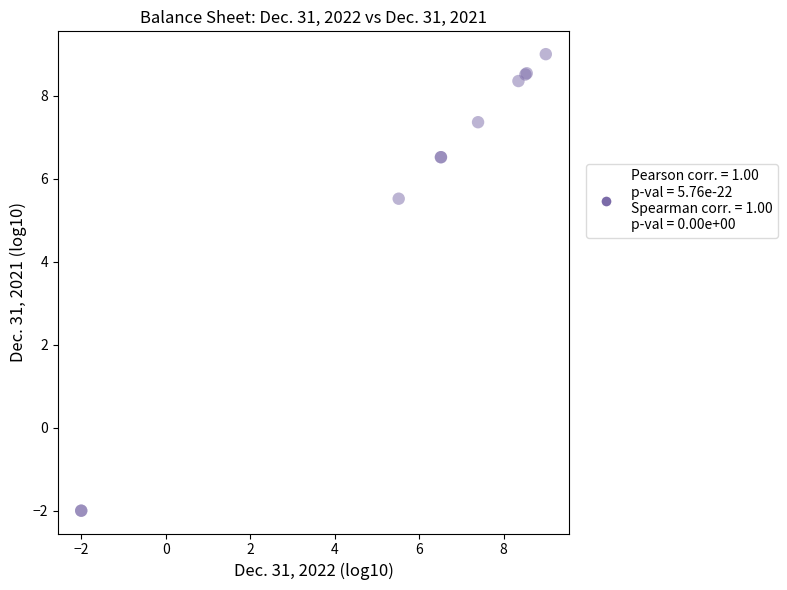

What Y value in the scatter plot is closest to 3?

5.5